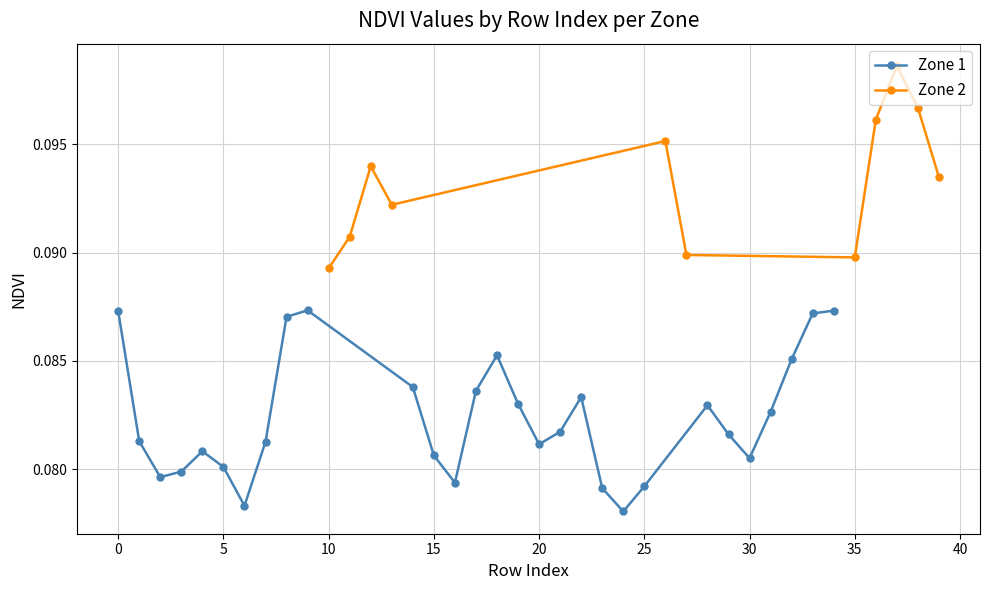

How many interior local valleys does the Zone 2 series have?

2